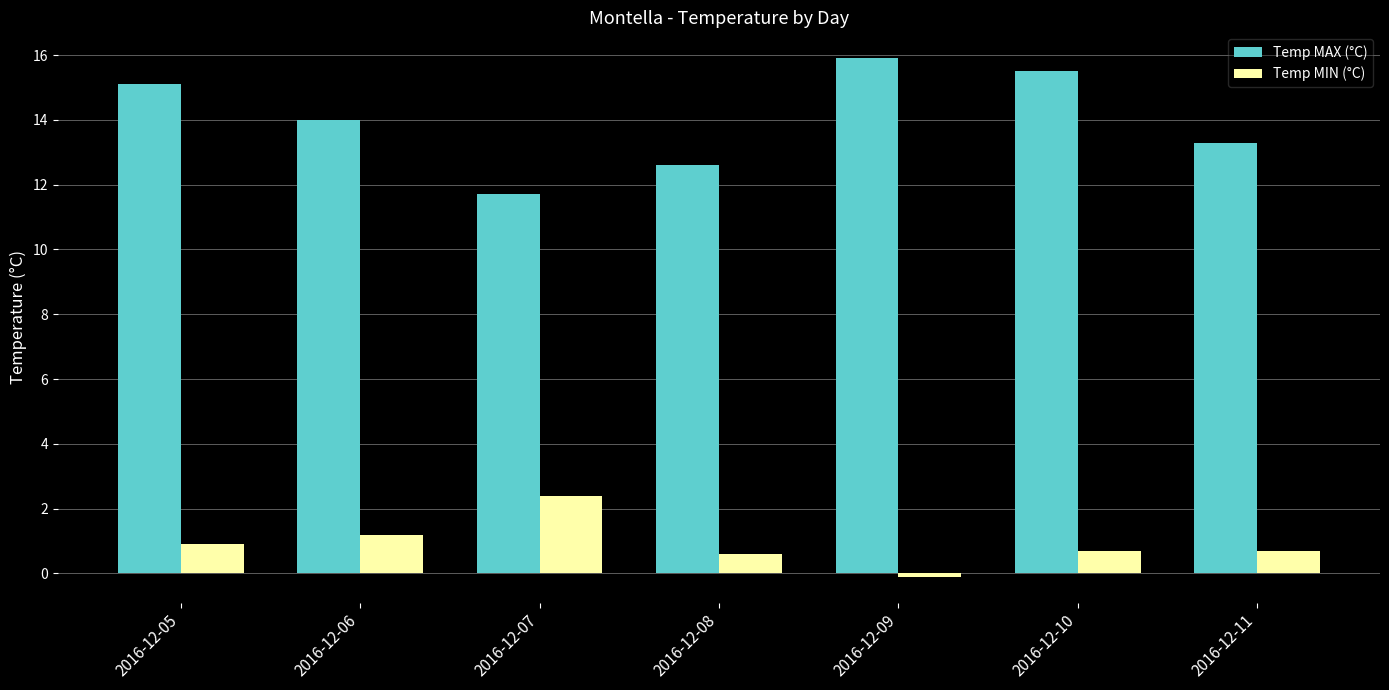

What is the sum of the Temp MAX (°C) values at 2016-12-07 and 2016-12-08?

24.3